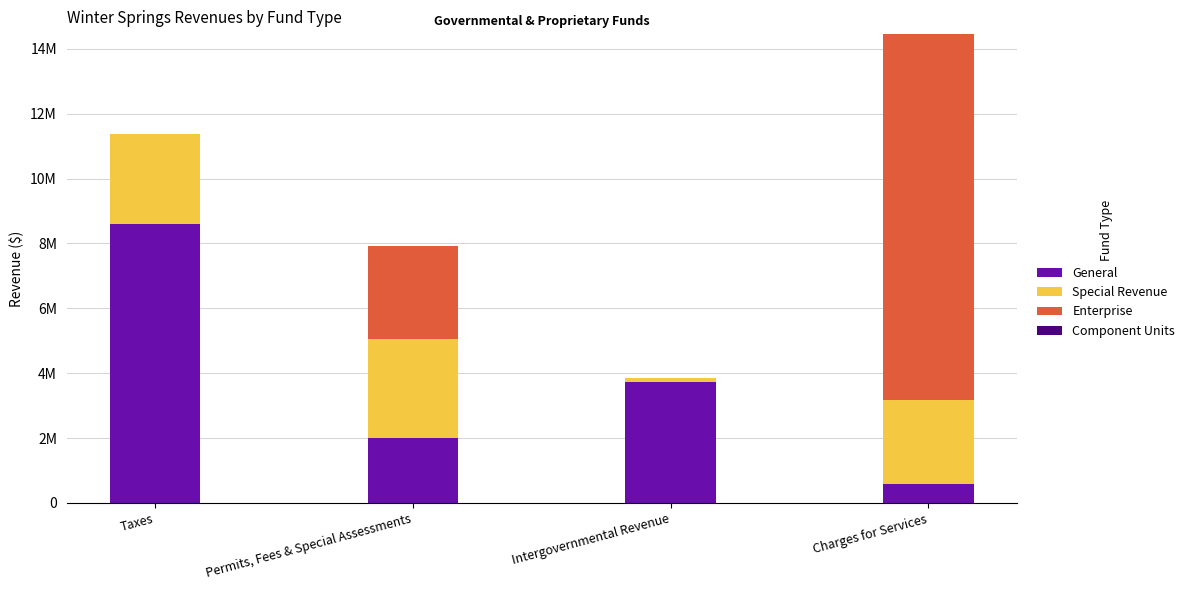

Between Permits, Fees & Special Assessments and Intergovernmental Revenue, which series saw the biggest shift?

Special Revenue